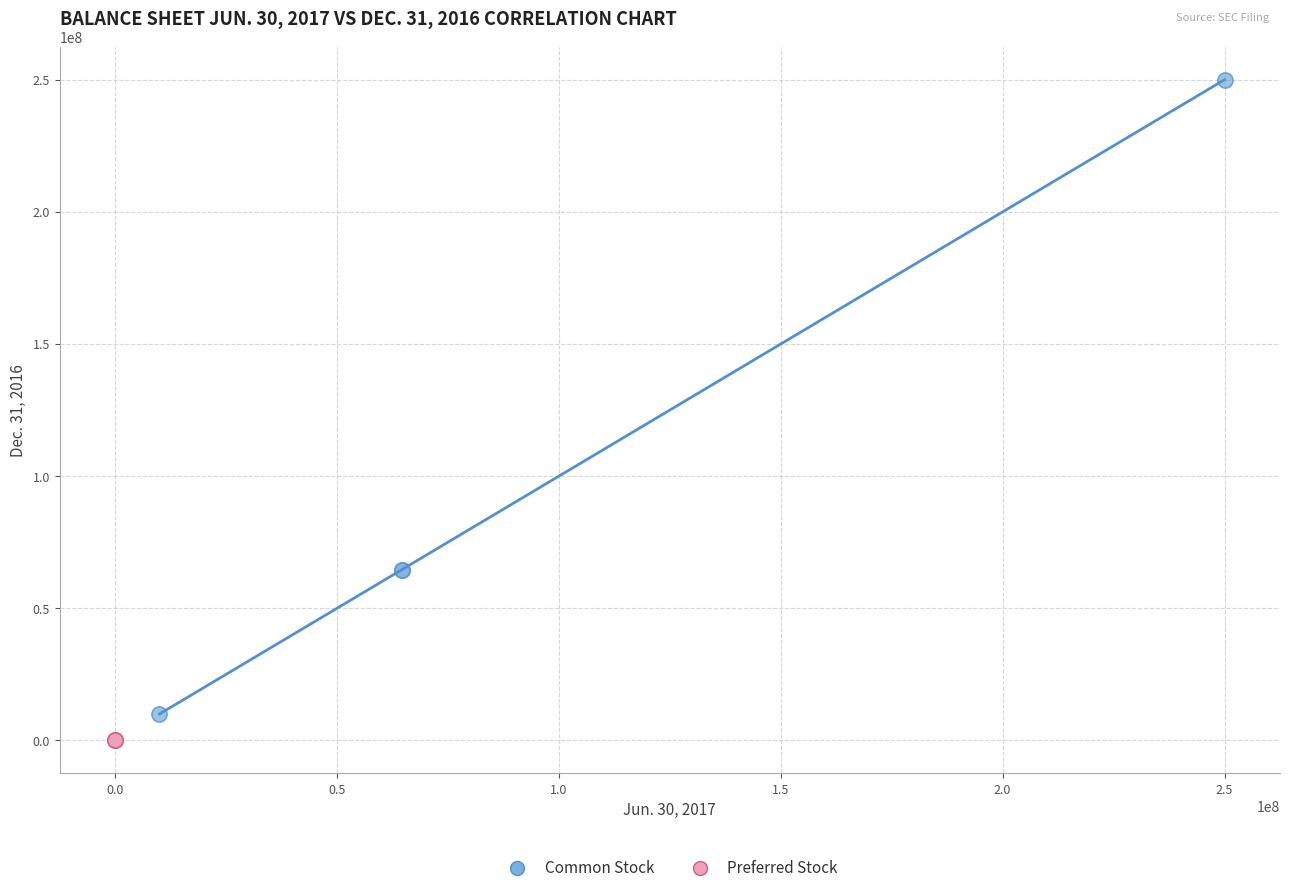

Which series has the largest Y range (max minus min)?

Common Stock